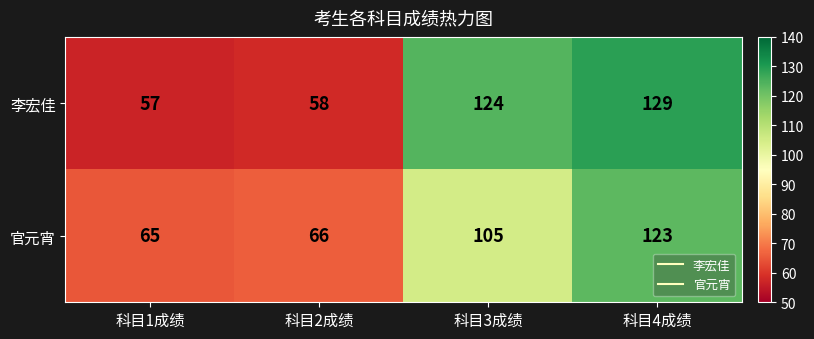

Reading left to right, what are all the values shown in this chart?

李宏佳: 科目1成绩=57	科目2成绩=58	科目3成绩=124	科目4成绩=129
官元宵: 科目1成绩=65	科目2成绩=66	科目3成绩=105	科目4成绩=123